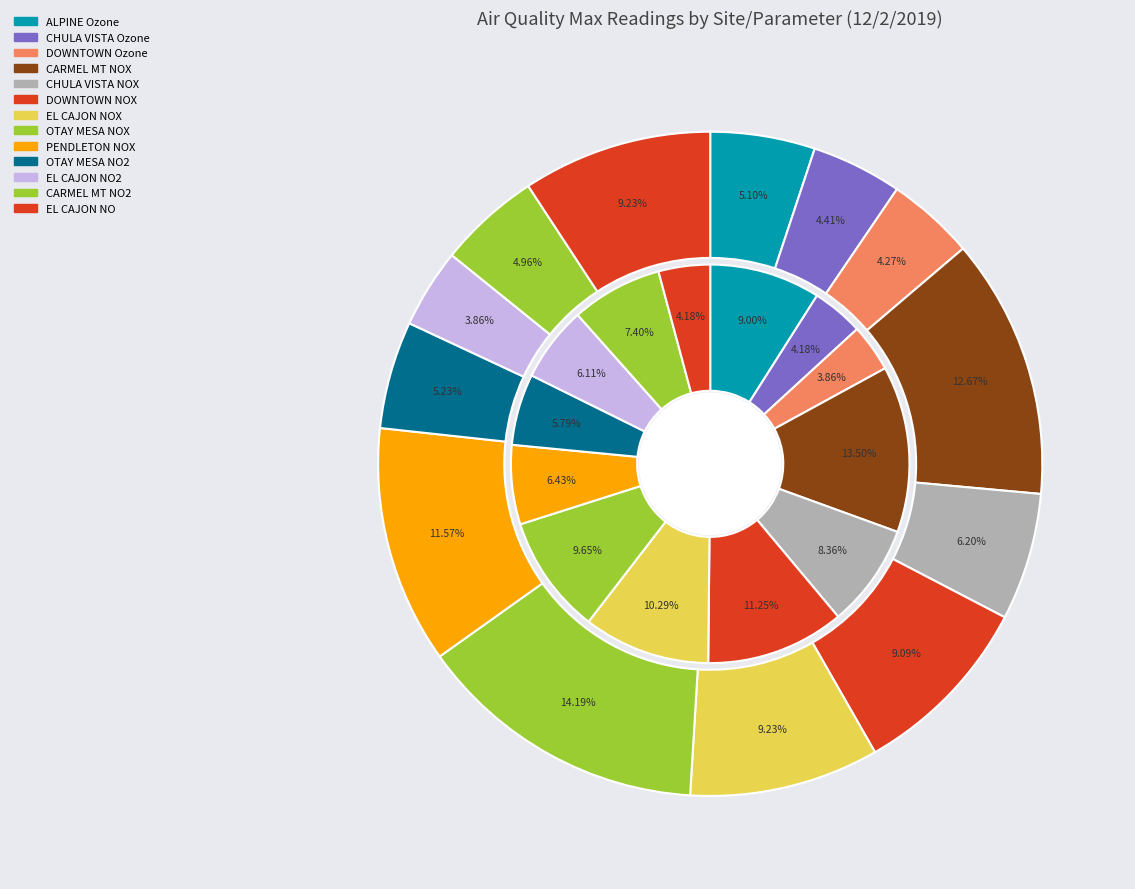

Which slice is the smallest?

EL CAJON NO2